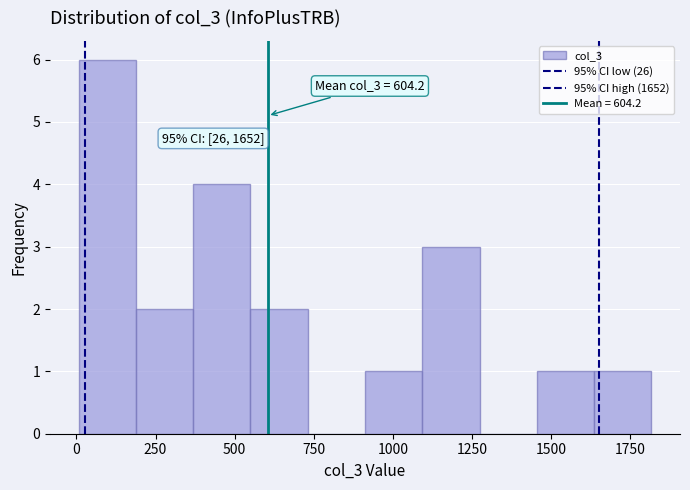

Around what value on the x-axis is the tallest bar? Give the approximate position of its centre, as read against the axis.

100